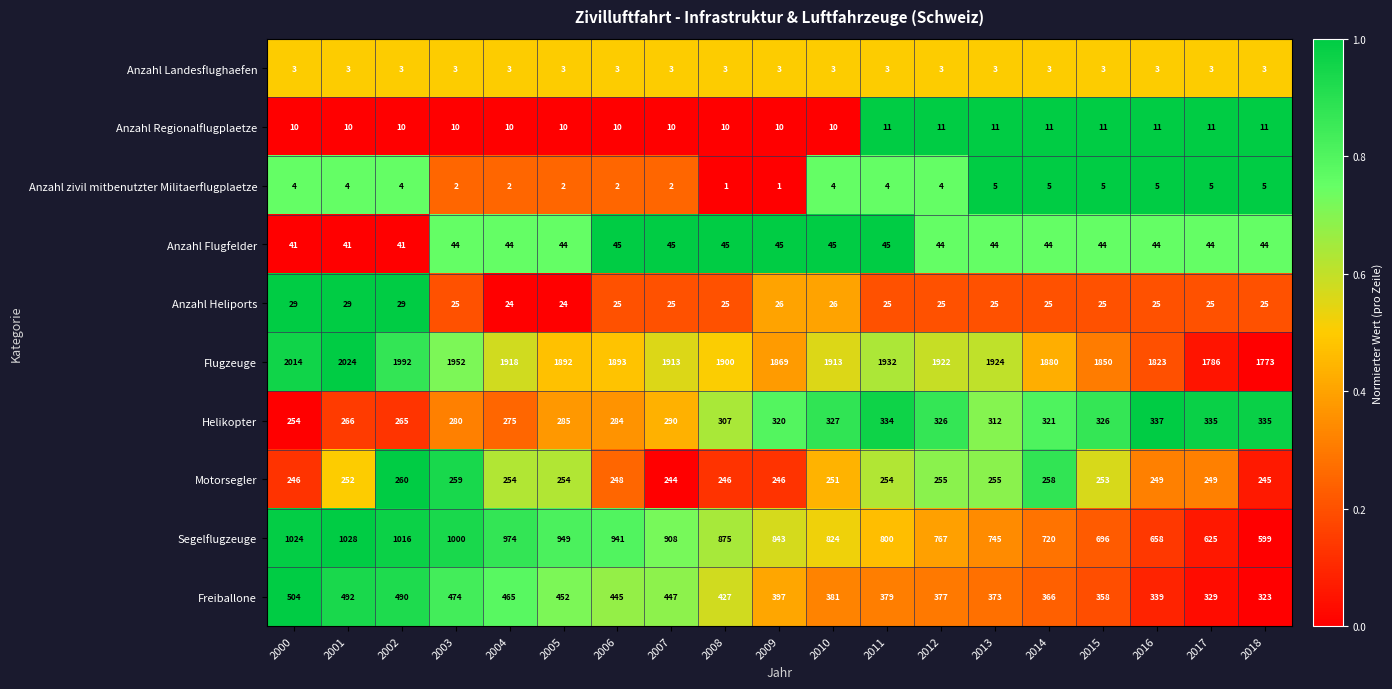

At 2009, list the series in order from largest to smallest.

Flugzeuge, Segelflugzeuge, Freiballone, Helikopter, Motorsegler, Anzahl Flugfelder, Anzahl Heliports, Anzahl Regionalflugplaetze, Anzahl Landesflughaefen, Anzahl zivil mitbenutzter Militaerflugplaetze